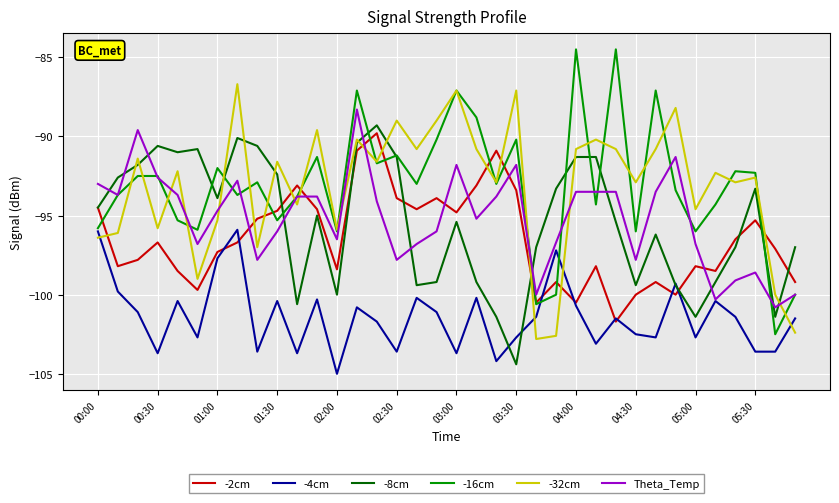

What is the greatest value displayed?

-84.5